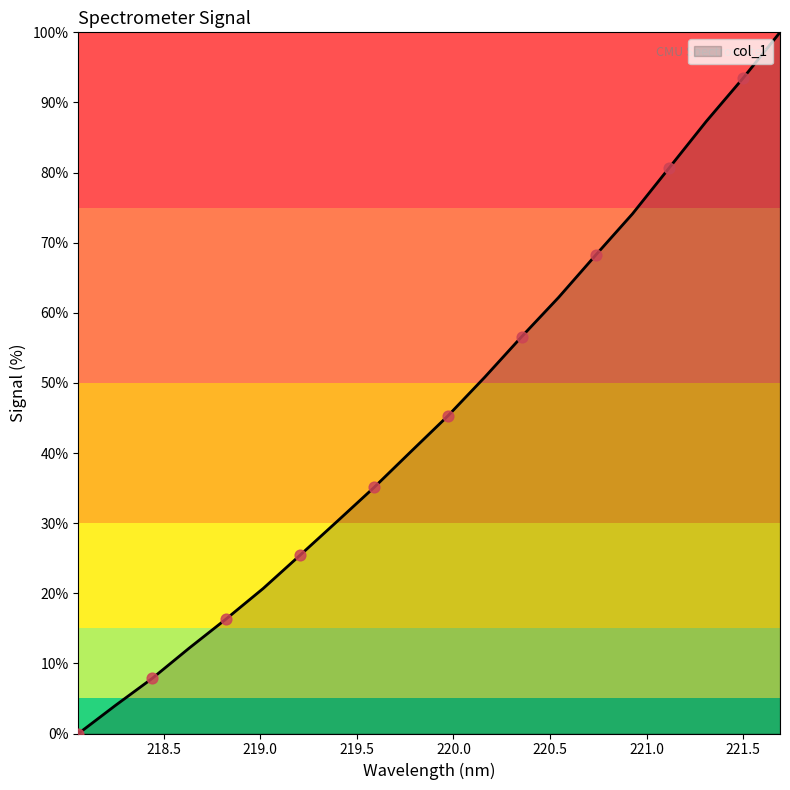

What is the maximum value shown in the chart?

100.0